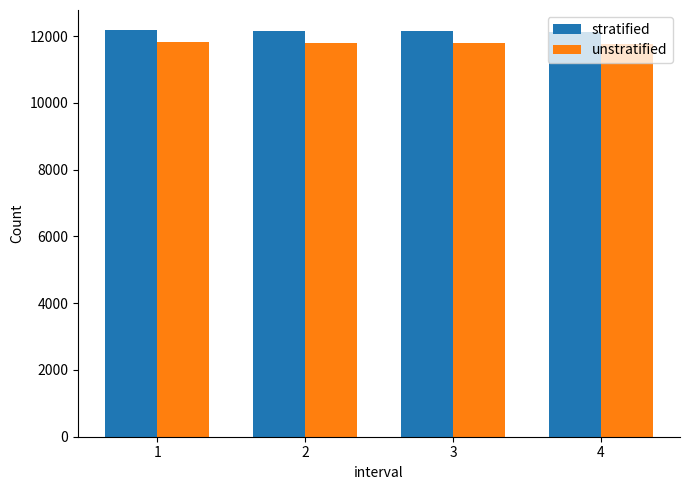

The unstratified series shows 11815.2 at 1. True or false?

True